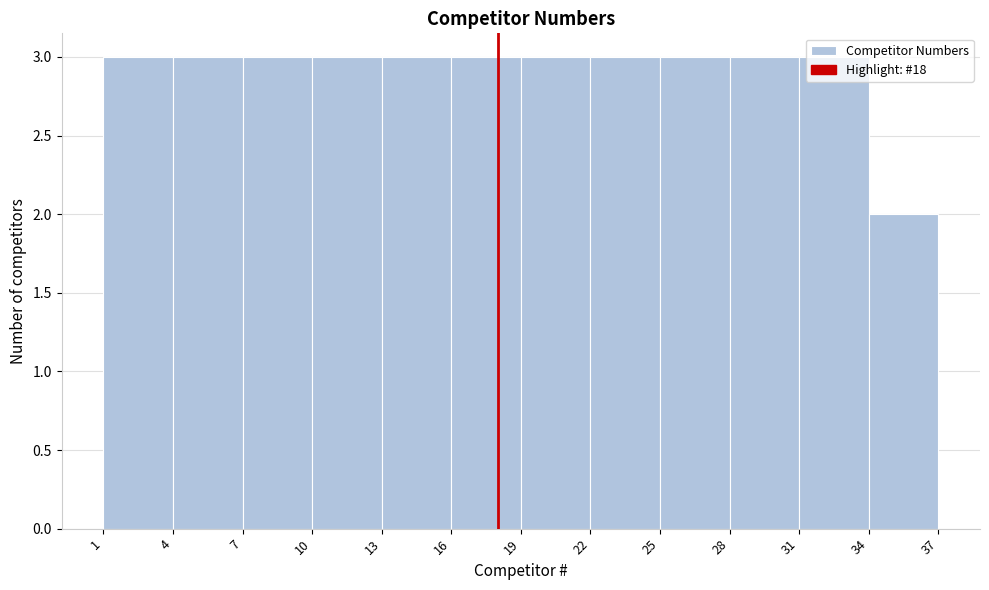

How tall is the bar that spans 13 to 16 on the x-axis? The values are not printed on the chart, so give them approximately, as read against the axis.

3